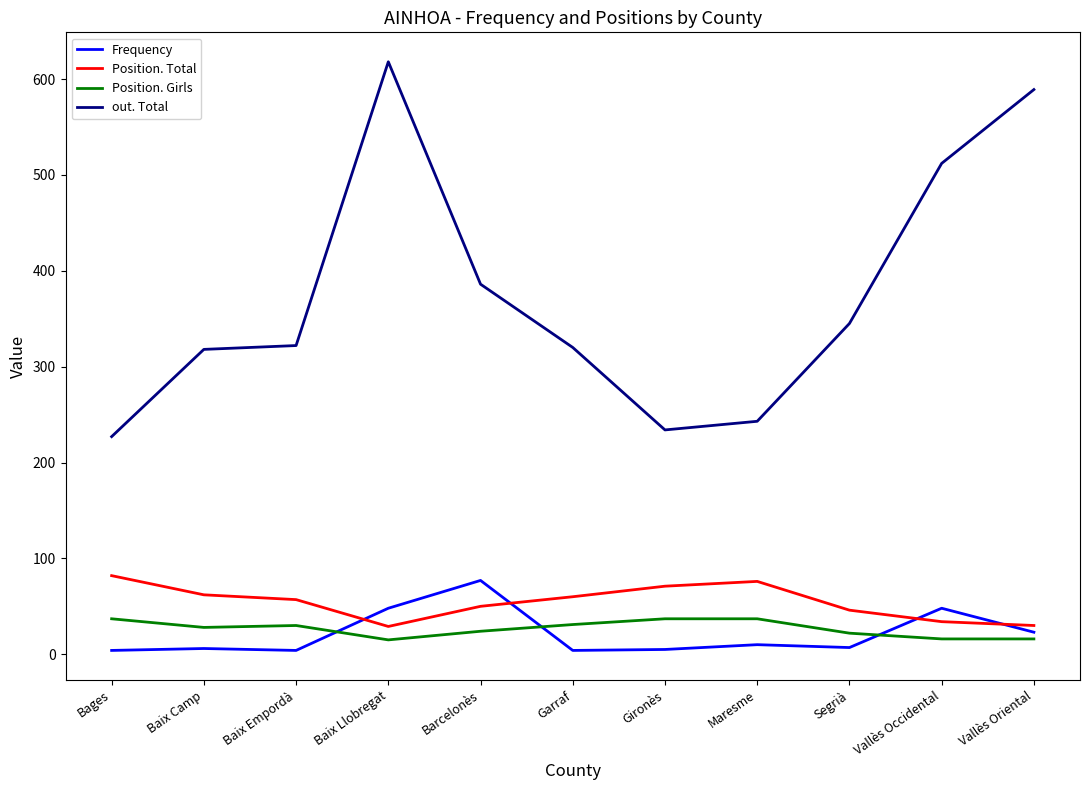

The Position. Girls series shows 28 at Baix Camp. True or false?

True